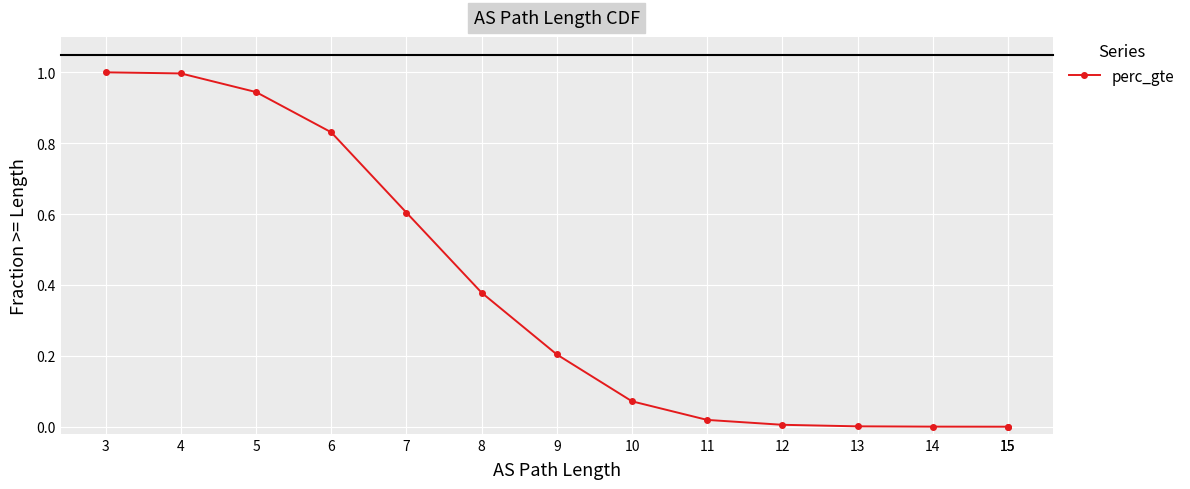

At which category does the chart reach its peak across all series?

3